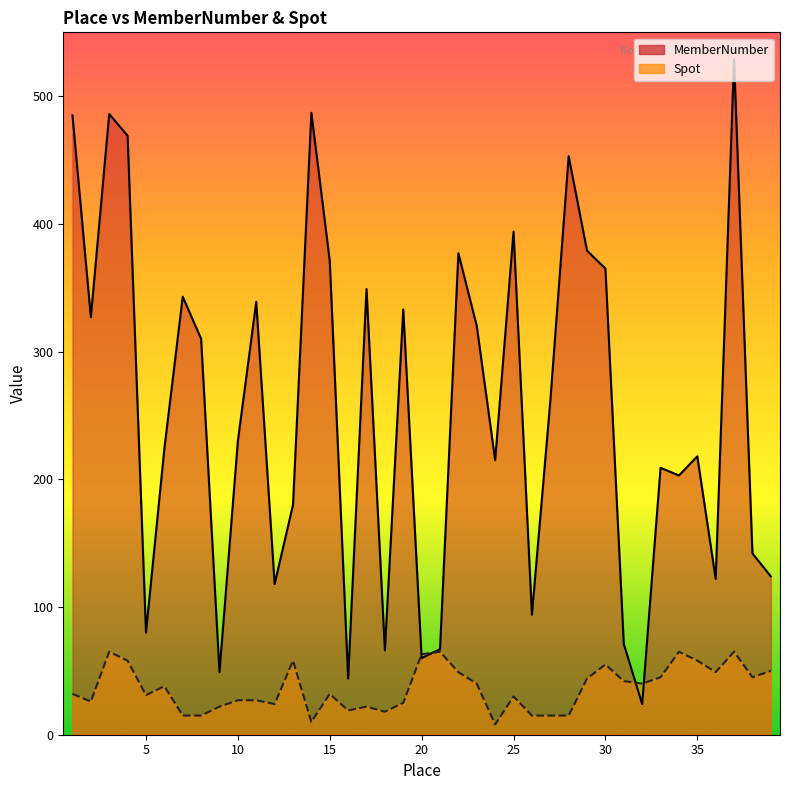

How many lines are shown in the chart?

2